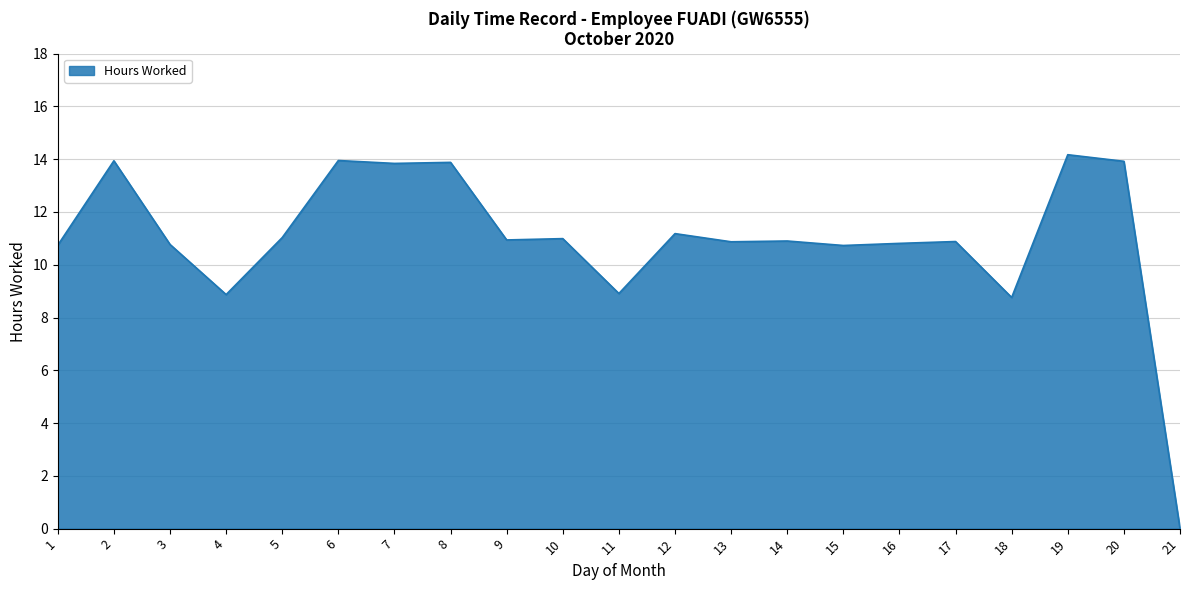

What is the maximum value shown in the chart?

14.2